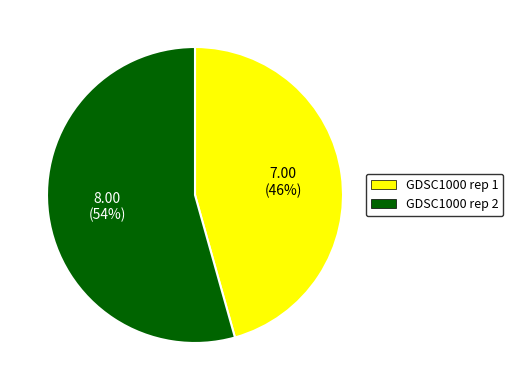

Which slice is the smallest?

GDSC1000 rep 1